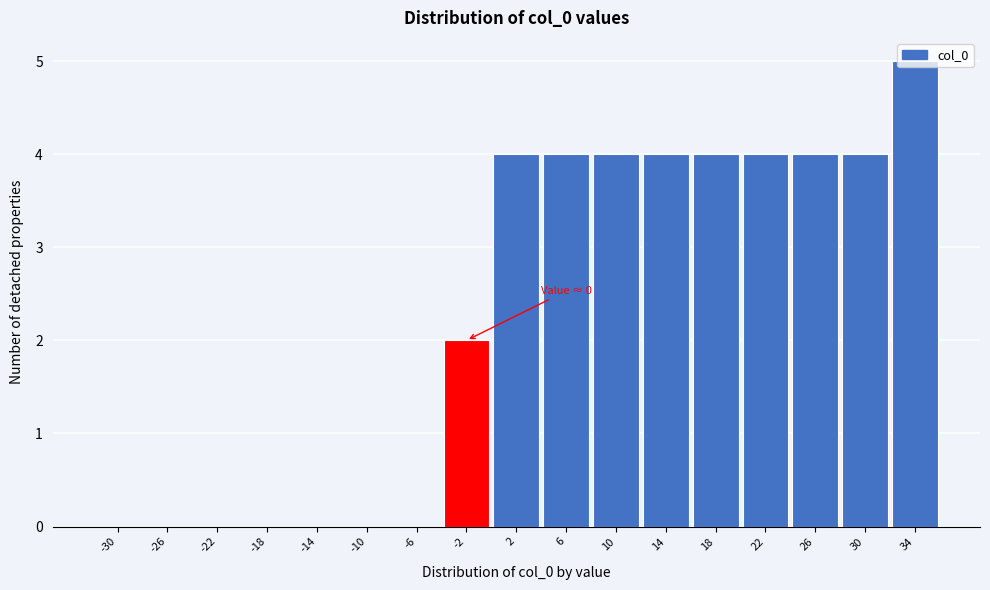

At which category does the chart reach its peak across all series?

34